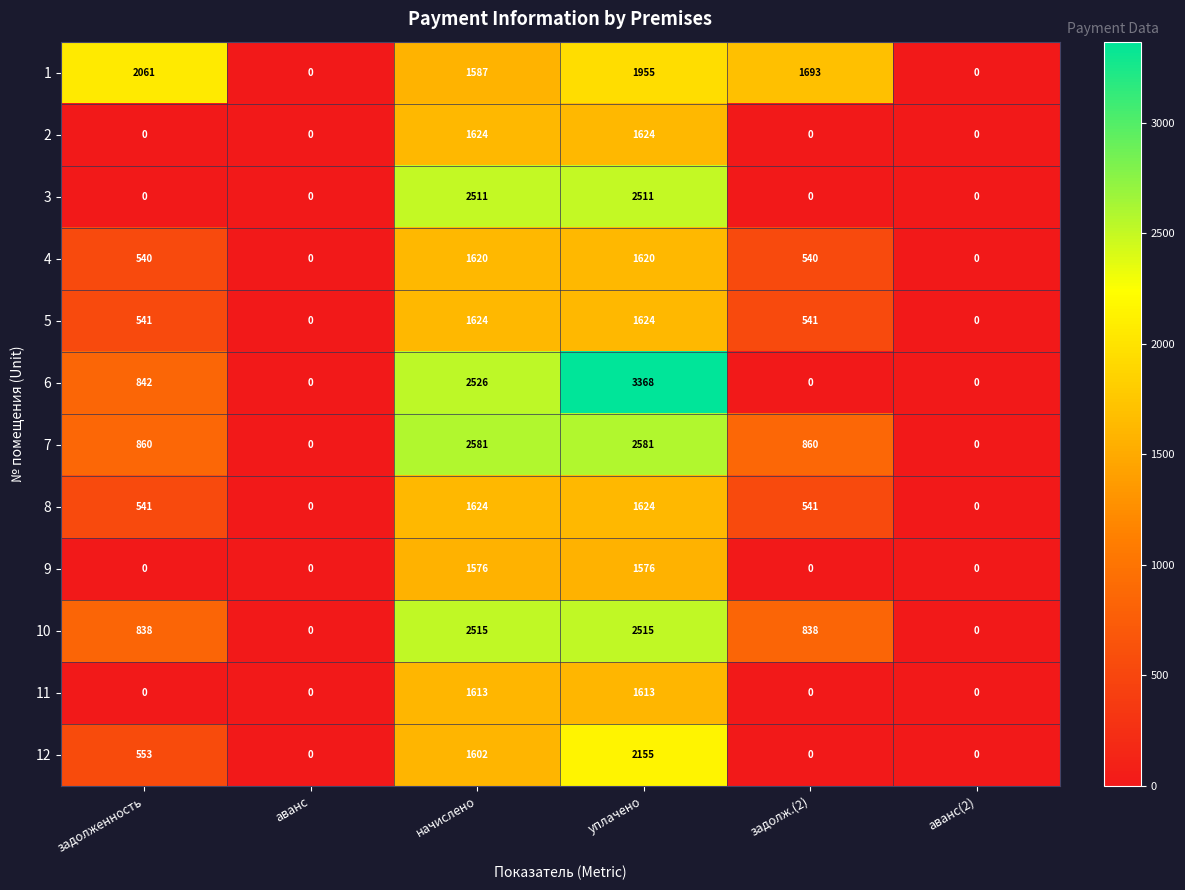

Which series has the largest range (max minus min)?

6